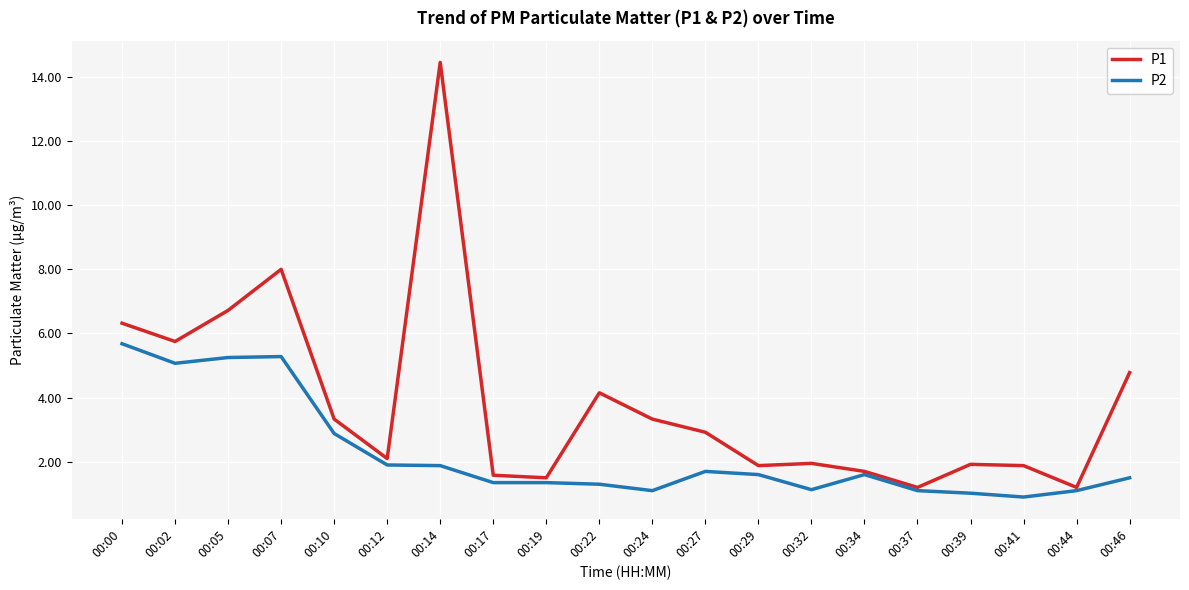

How many lines are shown in the chart?

2